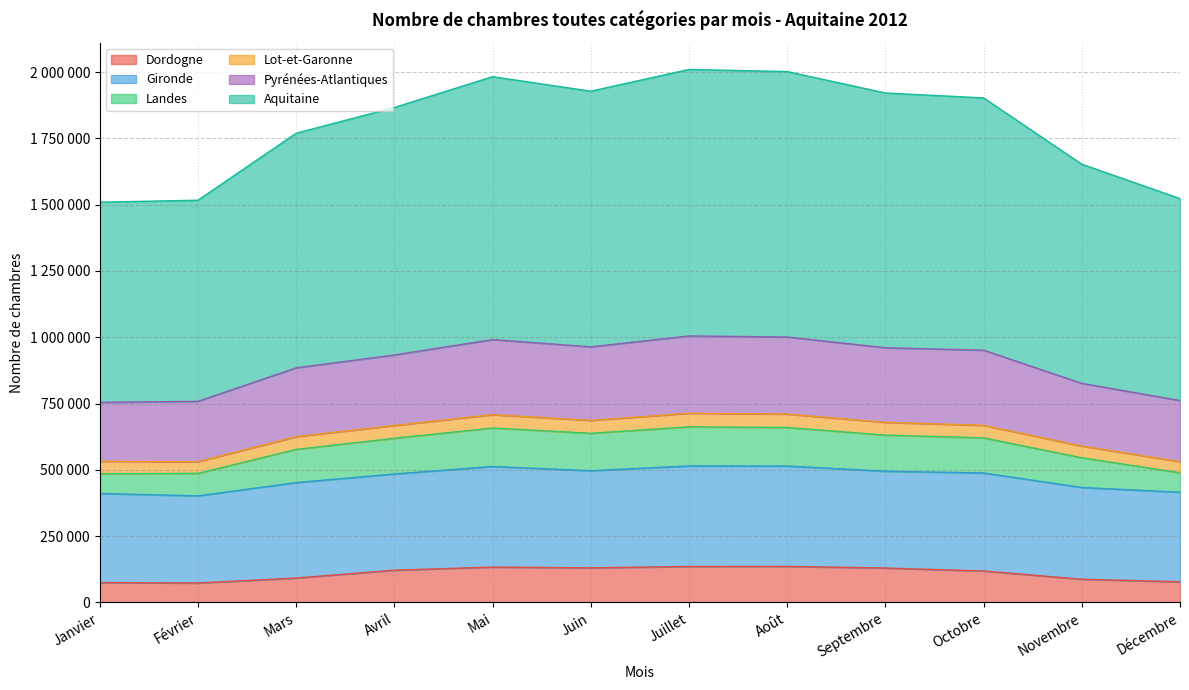

What is the label of the 10th point from the left?

Octobre